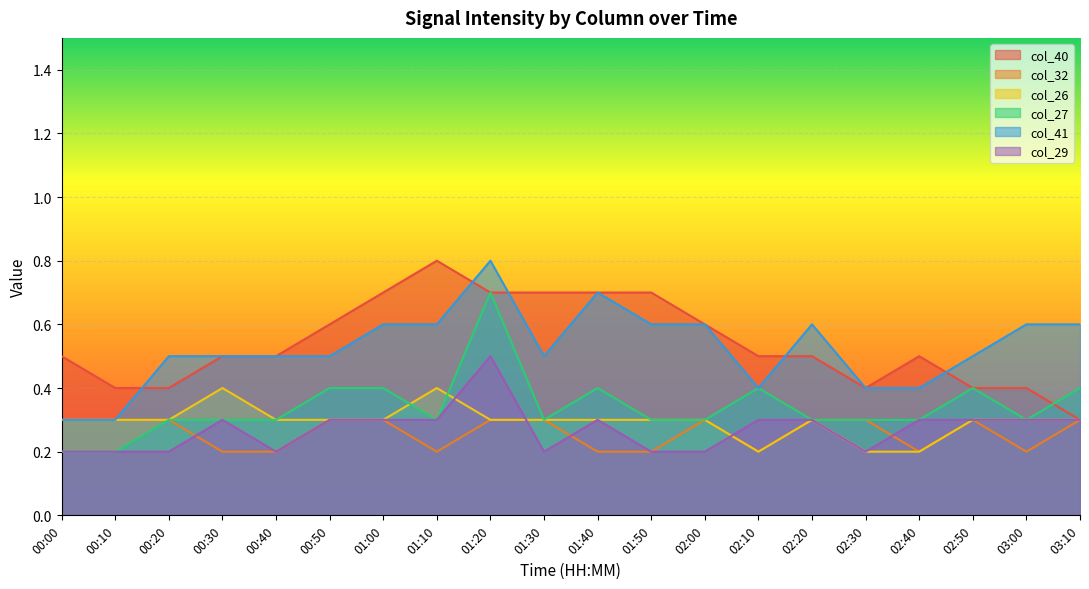

What is the greatest value displayed?

0.8